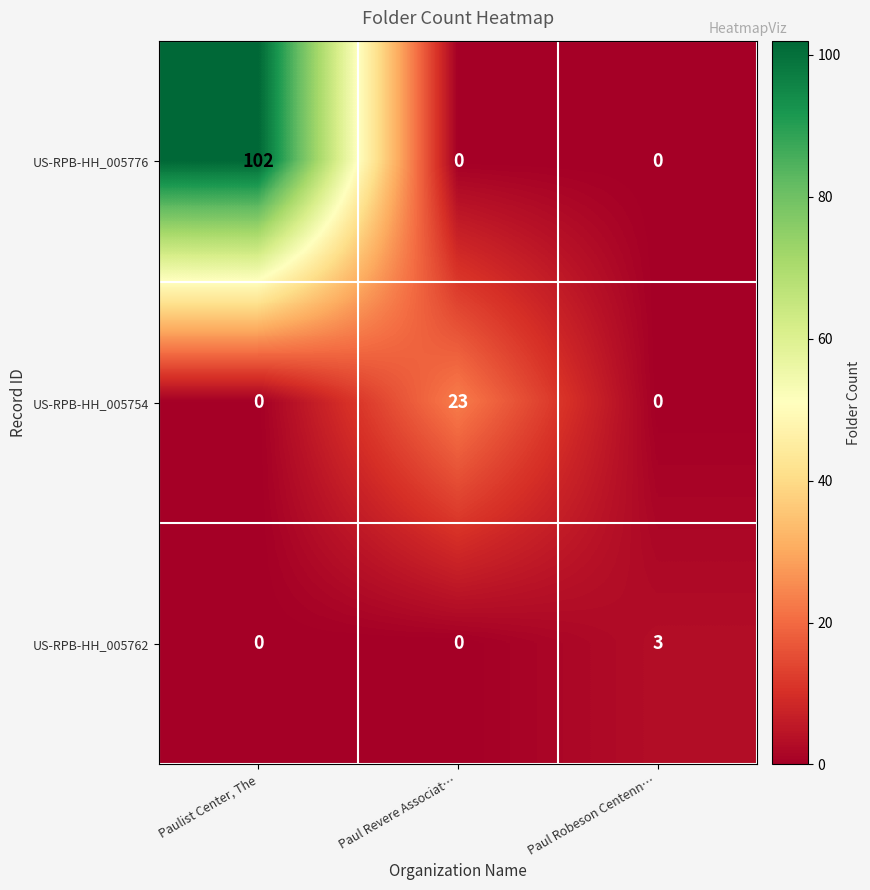

The US-RPB-HH_005754 series shows 23 at Paul Revere Associat…. True or false?

True